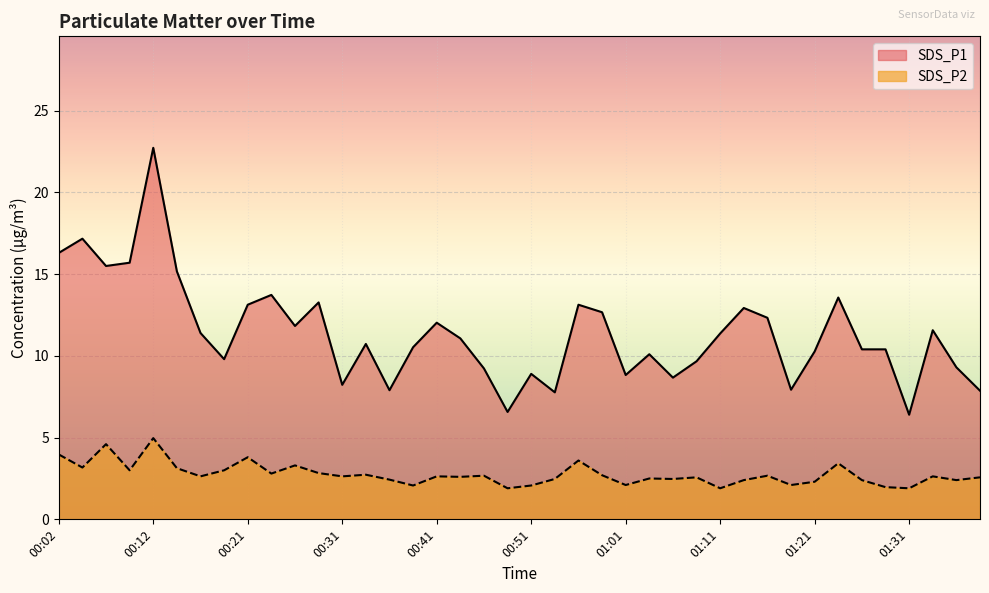

True or false: SDS_P2 has a value of 3.8 at 00:36.

False